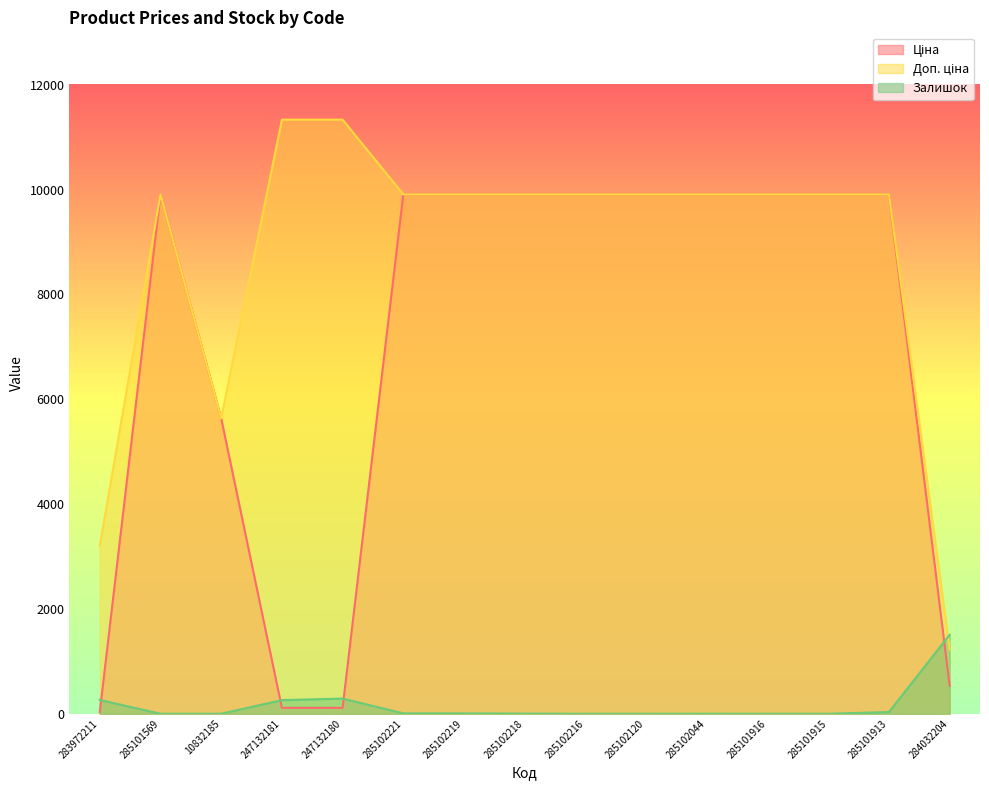

Does the chart have visible grid lines?

No